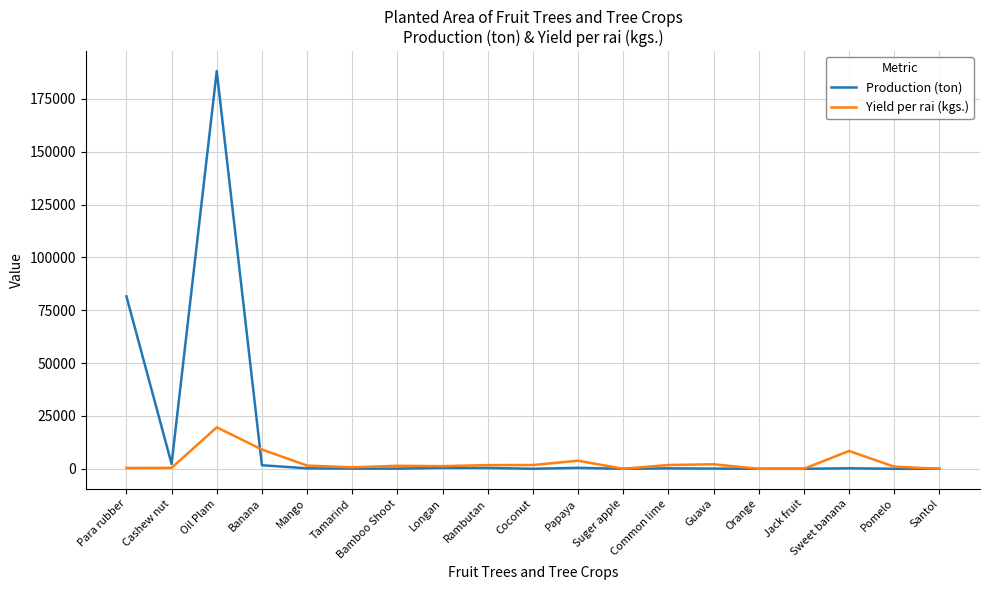

Rank the series by their average value, from lowest to highest.

Yield per rai (kgs.), Production (ton)